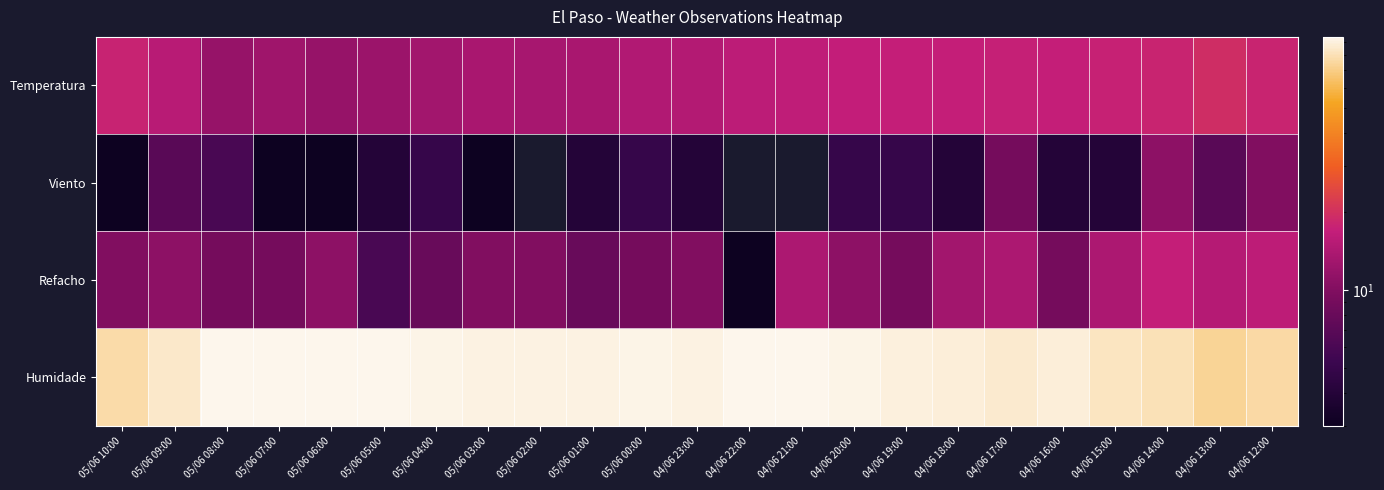

Reading left to right, list all the values displayed in this chart.

Temperatura: 05/06 10:00=17.7	05/06 09:00=15.4	05/06 08:00=11.7	05/06 07:00=12.6	05/06 06:00=11.7	05/06 05:00=12.2	05/06 04:00=13.0	05/06 03:00=13.6	05/06 02:00=13.5	05/06 01:00=13.7	05/06 00:00=14.6	04/06 23:00=14.8	04/06 22:00=15.9	04/06 21:00=16.3	04/06 20:00=16.7	04/06 19:00=16.9	04/06 18:00=16.9	04/06 17:00=17.2	04/06 16:00=17.0	04/06 15:00=17.4	04/06 14:00=17.8	04/06 13:00=19.3	04/06 12:00=17.9
Viento: 05/06 10:00=3.0	05/06 09:00=7.0	05/06 08:00=6.0	05/06 07:00=3.0	05/06 06:00=3.0	05/06 05:00=4.0	05/06 04:00=5.0	05/06 03:00=3.0	05/06 02:00=0.0	05/06 01:00=4.0	05/06 00:00=5.0	04/06 23:00=4.0	04/06 22:00=0.0	04/06 21:00=0.0	04/06 20:00=5.0	04/06 19:00=5.0	04/06 18:00=4.0	04/06 17:00=9.0	04/06 16:00=4.0	04/06 15:00=4.0	04/06 14:00=11.0	04/06 13:00=7.0	04/06 12:00=10.0
Refacho: 05/06 10:00=10.0	05/06 09:00=11.0	05/06 08:00=9.0	05/06 07:00=9.0	05/06 06:00=11.0	05/06 05:00=6.0	05/06 04:00=8.0	05/06 03:00=10.0	05/06 02:00=10.0	05/06 01:00=8.0	05/06 00:00=9.0	04/06 23:00=10.0	04/06 22:00=3.0	04/06 21:00=14.0	04/06 20:00=11.0	04/06 19:00=9.0	04/06 18:00=13.0	04/06 17:00=14.0	04/06 16:00=9.0	04/06 15:00=14.0	04/06 14:00=17.0	04/06 13:00=15.0	04/06 12:00=16.0
Humidade: 05/06 10:00=77.0	05/06 09:00=85.0	05/06 08:00=94.0	05/06 07:00=94.0	05/06 06:00=94.0	05/06 05:00=93.0	05/06 04:00=92.0	05/06 03:00=91.0	05/06 02:00=91.0	05/06 01:00=91.0	05/06 00:00=92.0	04/06 23:00=91.0	04/06 22:00=93.0	04/06 21:00=93.0	04/06 20:00=92.0	04/06 19:00=90.0	04/06 18:00=89.0	04/06 17:00=86.0	04/06 16:00=89.0	04/06 15:00=83.0	04/06 14:00=80.0	04/06 13:00=73.0	04/06 12:00=76.0